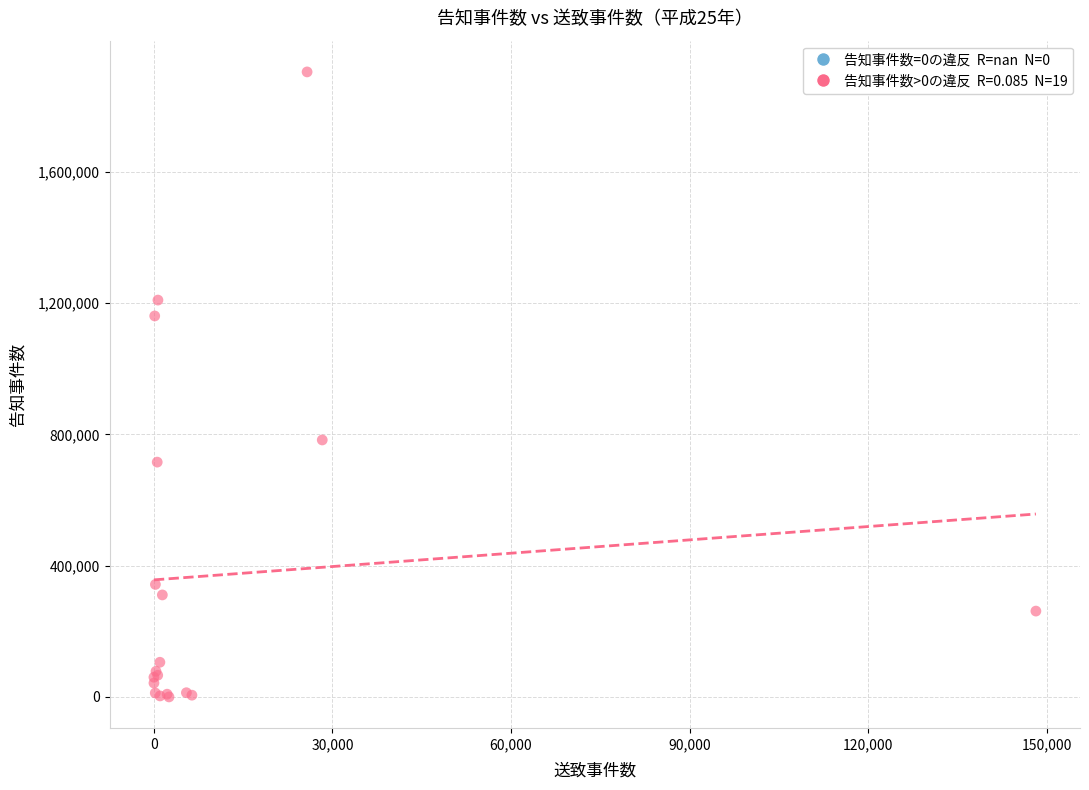

What Y value in the scatter plot is closest to 952285?

783013